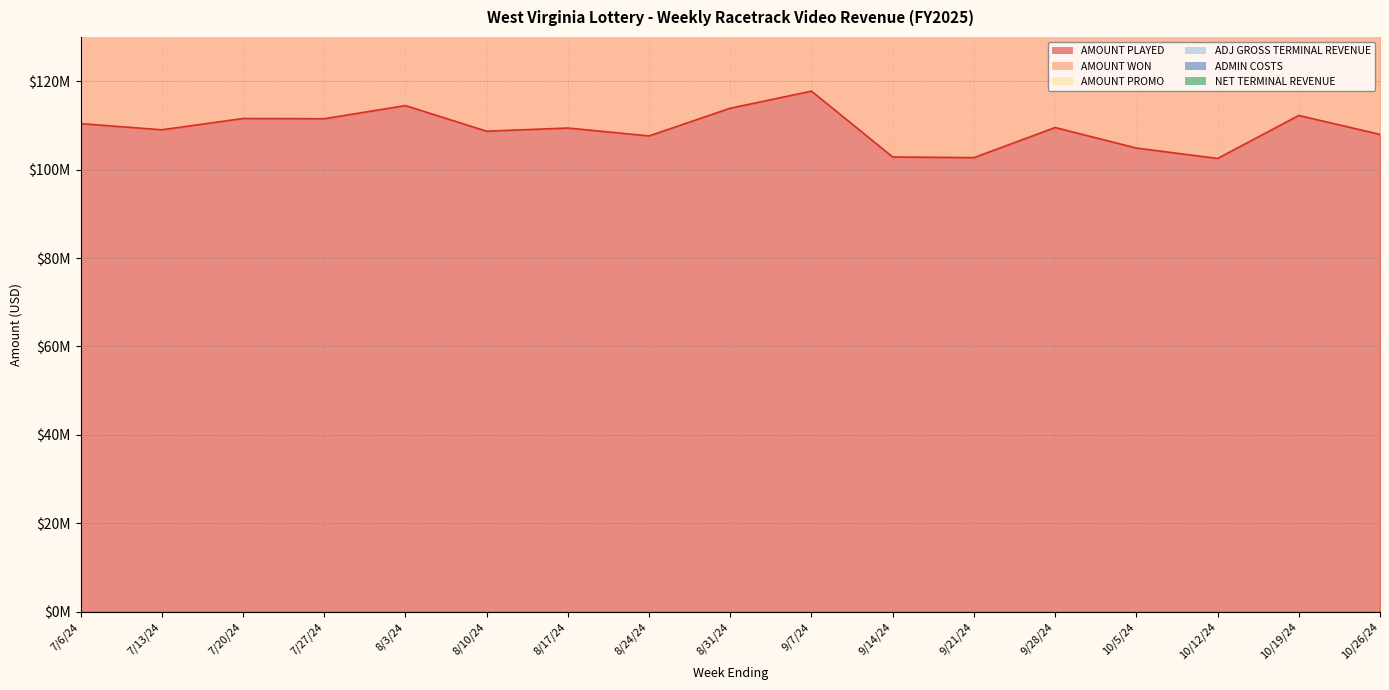

Rank the series at 9/21/24 from lowest to highest value.

ADMIN COSTS, AMOUNT PROMO, NET TERMINAL REVENUE, ADJ GROSS TERMINAL REVENUE, AMOUNT WON, AMOUNT PLAYED